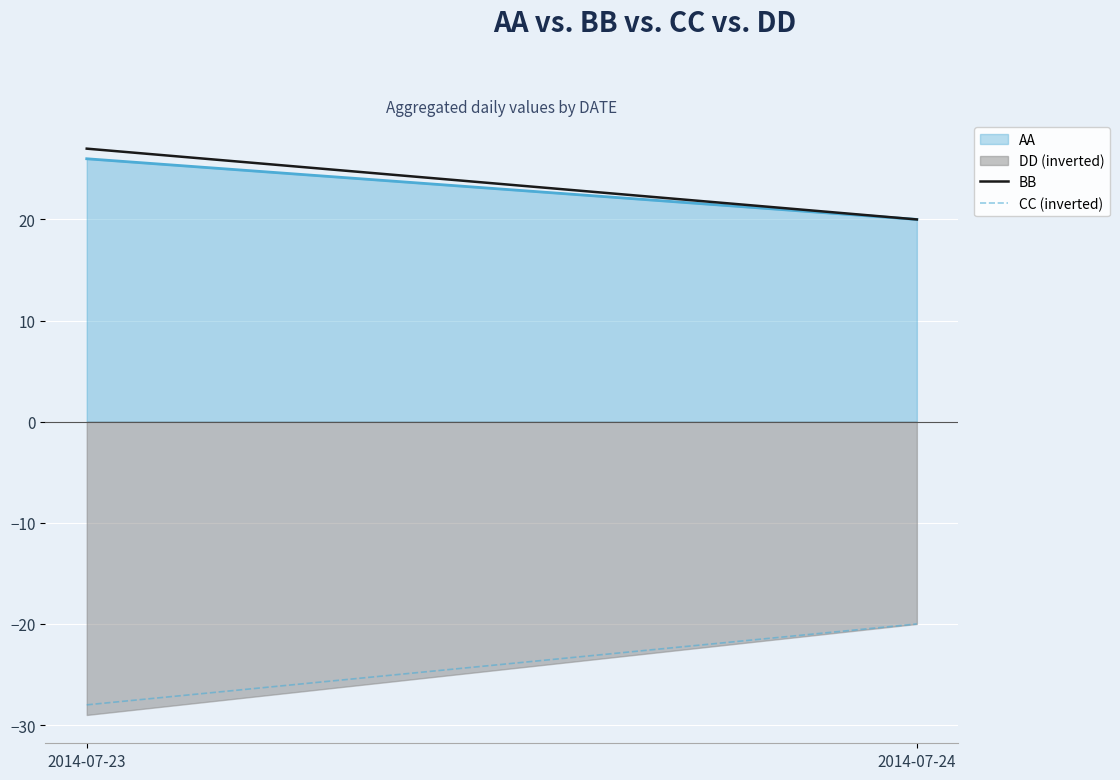

Reading left to right, extract all data points from this chart.

AA: 26	20
DD (inverted): -29	-20